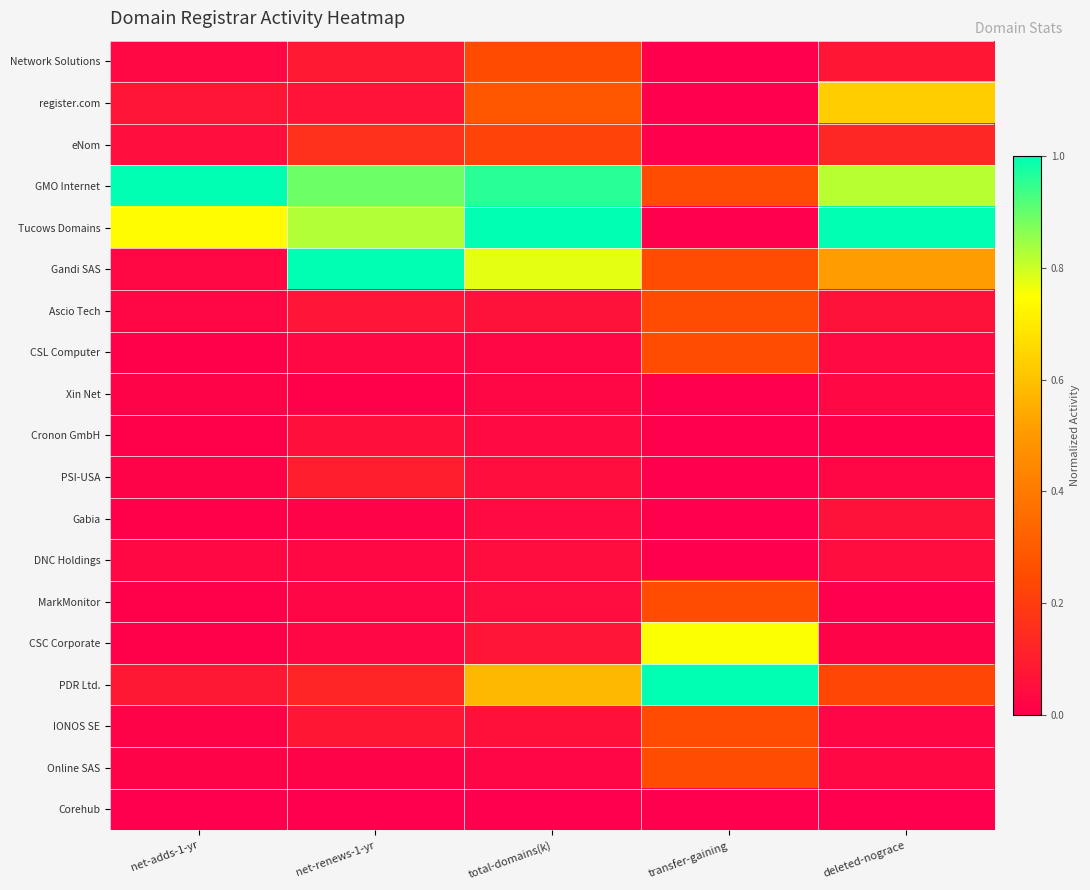

Reading left to right, extract all data points from this chart.

Network Solutions: net-adds-1-yr=0.0	net-renews-1-yr=0.1	total-domains(k)=0.2	transfer-gaining=0.0	deleted-nograce=0.1
register.com: net-adds-1-yr=0.1	net-renews-1-yr=0.1	total-domains(k)=0.3	transfer-gaining=0.0	deleted-nograce=0.6
eNom: net-adds-1-yr=0.0	net-renews-1-yr=0.2	total-domains(k)=0.2	transfer-gaining=0.0	deleted-nograce=0.1
GMO Internet: net-adds-1-yr=1.0	net-renews-1-yr=0.9	total-domains(k)=1.0	transfer-gaining=0.2	deleted-nograce=0.8
Tucows Domains: net-adds-1-yr=0.7	net-renews-1-yr=0.8	total-domains(k)=1.0	transfer-gaining=0.0	deleted-nograce=1.0
Gandi SAS: net-adds-1-yr=0.0	net-renews-1-yr=1.0	total-domains(k)=0.8	transfer-gaining=0.2	deleted-nograce=0.5
Ascio Tech: net-adds-1-yr=0.0	net-renews-1-yr=0.1	total-domains(k)=0.1	transfer-gaining=0.2	deleted-nograce=0.1
CSL Computer: net-adds-1-yr=0.0	net-renews-1-yr=0.0	total-domains(k)=0.0	transfer-gaining=0.2	deleted-nograce=0.0
Xin Net: net-adds-1-yr=0.0	net-renews-1-yr=0.0	total-domains(k)=0.0	transfer-gaining=0.0	deleted-nograce=0.0
Cronon GmbH: net-adds-1-yr=0.0	net-renews-1-yr=0.1	total-domains(k)=0.0	transfer-gaining=0.0	deleted-nograce=0.0
PSI-USA: net-adds-1-yr=0.0	net-renews-1-yr=0.1	total-domains(k)=0.0	transfer-gaining=0.0	deleted-nograce=0.0
Gabia: net-adds-1-yr=0.0	net-renews-1-yr=0.0	total-domains(k)=0.0	transfer-gaining=0.0	deleted-nograce=0.1
DNC Holdings: net-adds-1-yr=0.0	net-renews-1-yr=0.0	total-domains(k)=0.0	transfer-gaining=0.0	deleted-nograce=0.0
MarkMonitor: net-adds-1-yr=0.0	net-renews-1-yr=0.0	total-domains(k)=0.0	transfer-gaining=0.2	deleted-nograce=0.0
CSC Corporate: net-adds-1-yr=0.0	net-renews-1-yr=0.0	total-domains(k)=0.1	transfer-gaining=0.8	deleted-nograce=0.0
PDR Ltd.: net-adds-1-yr=0.1	net-renews-1-yr=0.1	total-domains(k)=0.6	transfer-gaining=1.0	deleted-nograce=0.2
IONOS SE: net-adds-1-yr=0.0	net-renews-1-yr=0.1	total-domains(k)=0.1	transfer-gaining=0.2	deleted-nograce=0.0
Online SAS: net-adds-1-yr=0.0	net-renews-1-yr=0.0	total-domains(k)=0.0	transfer-gaining=0.2	deleted-nograce=0.0
Corehub: net-adds-1-yr=0.0	net-renews-1-yr=0.0	total-domains(k)=0.0	transfer-gaining=0.0	deleted-nograce=0.0